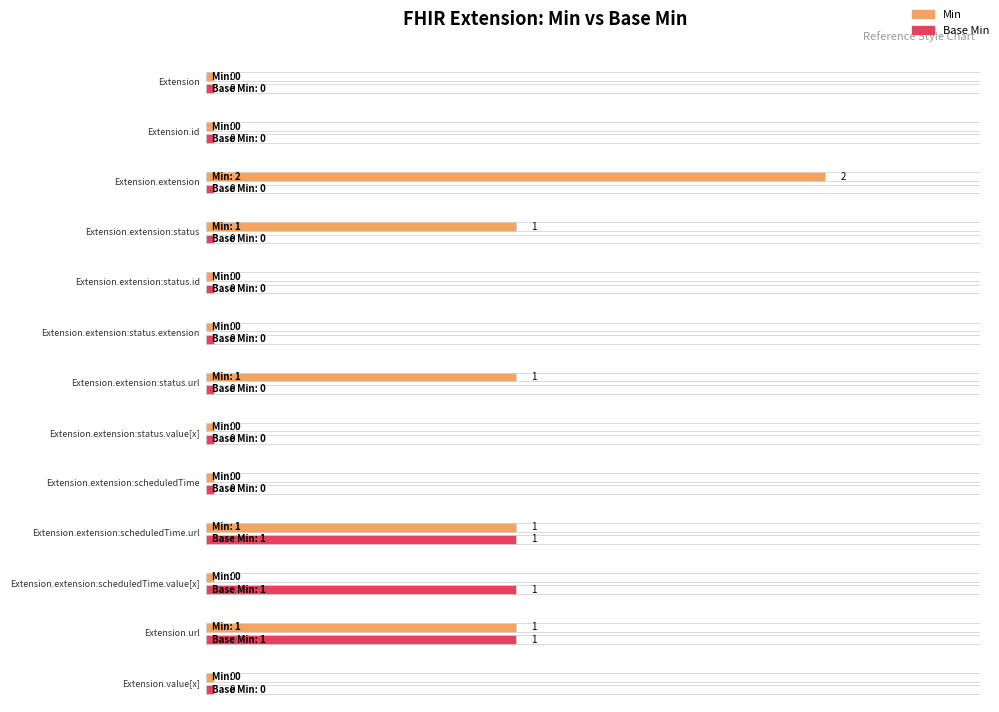

Rank the series by their maximum value, from highest to lowest.

Min, Base Min